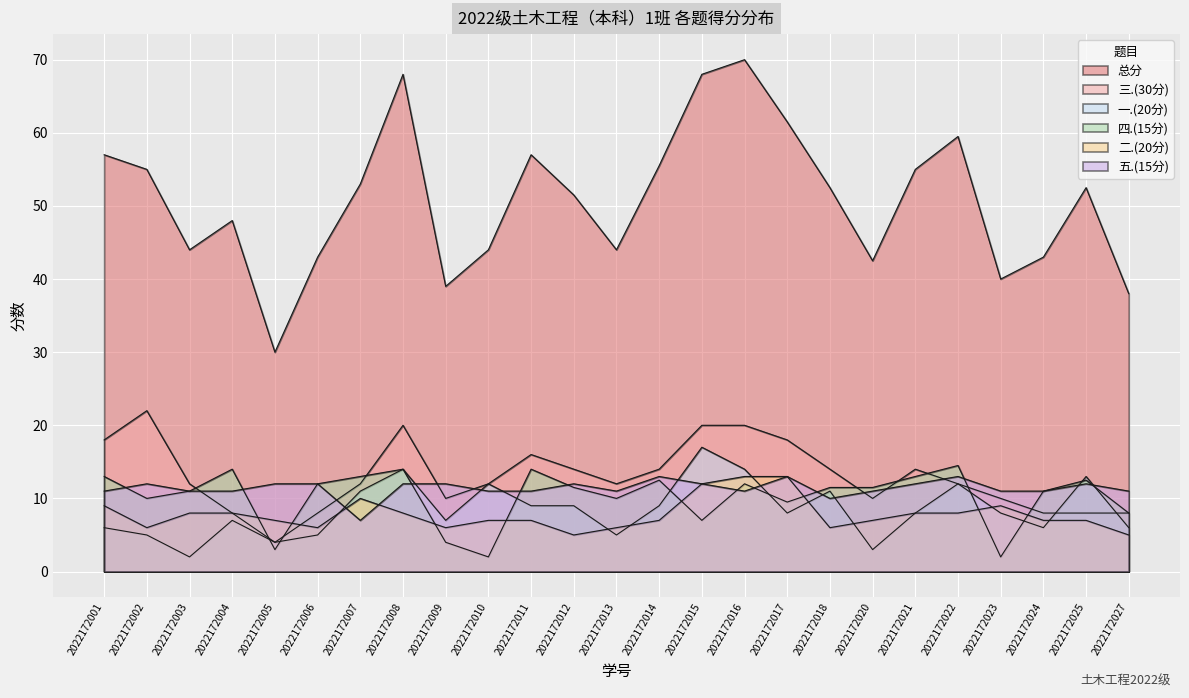

What is the value of the 三.(30分) point at the 17th from the left?

18.0